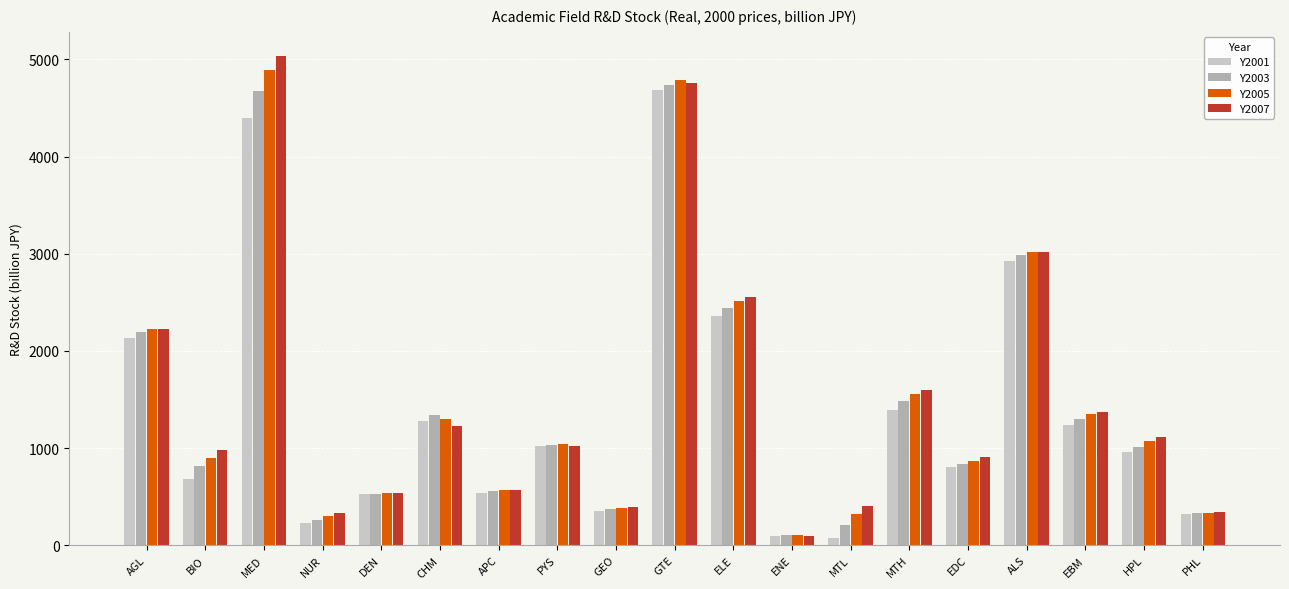

Which series has the largest range (max minus min)?

Y2007